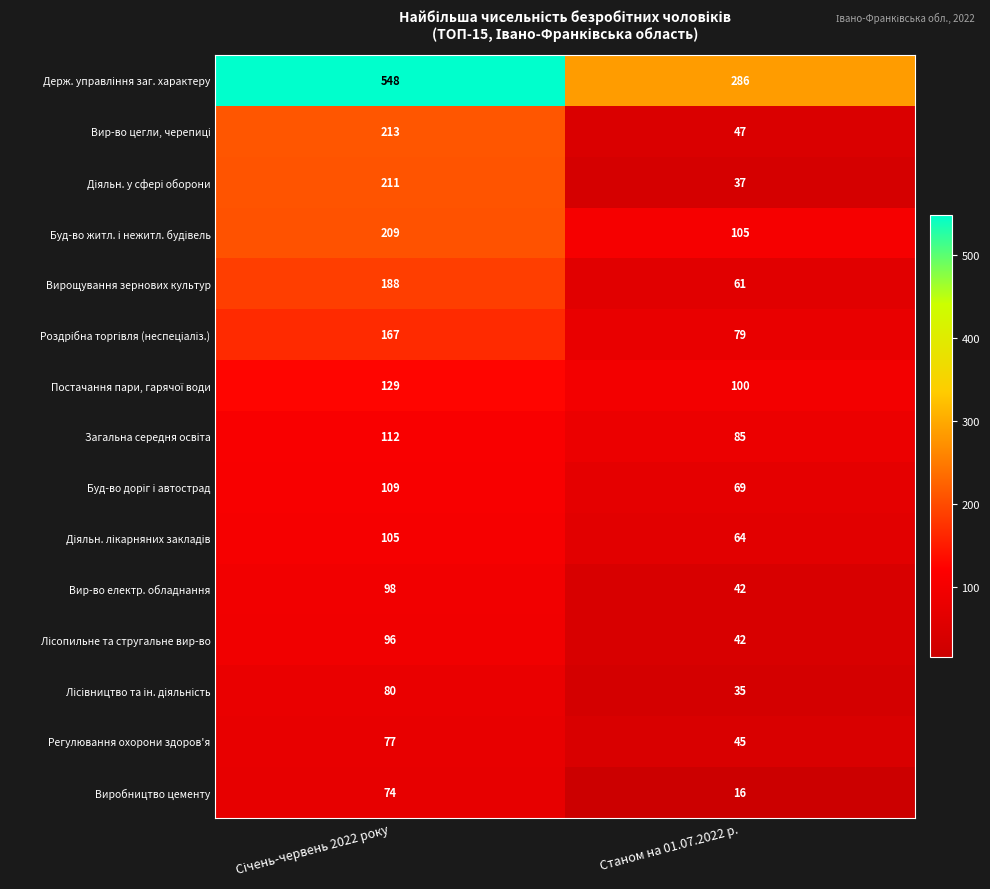

What is the sum of all Вир-во електр. обладнання values?

140